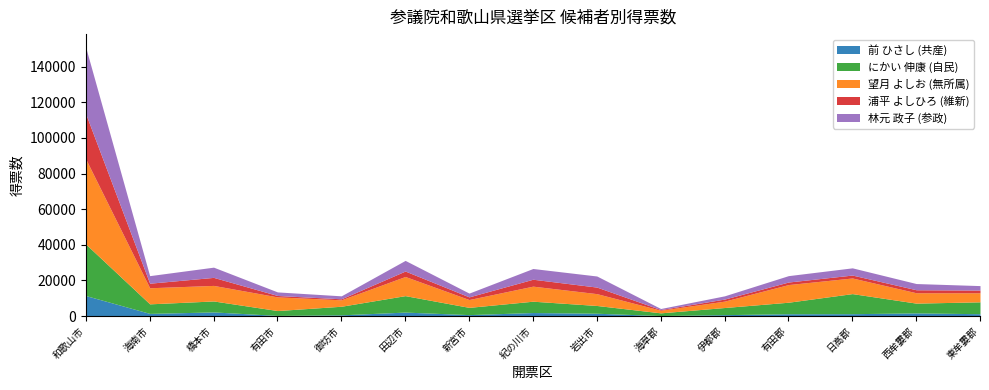

How many values in the 望月 よしお (無所属) series are below 7673?

7